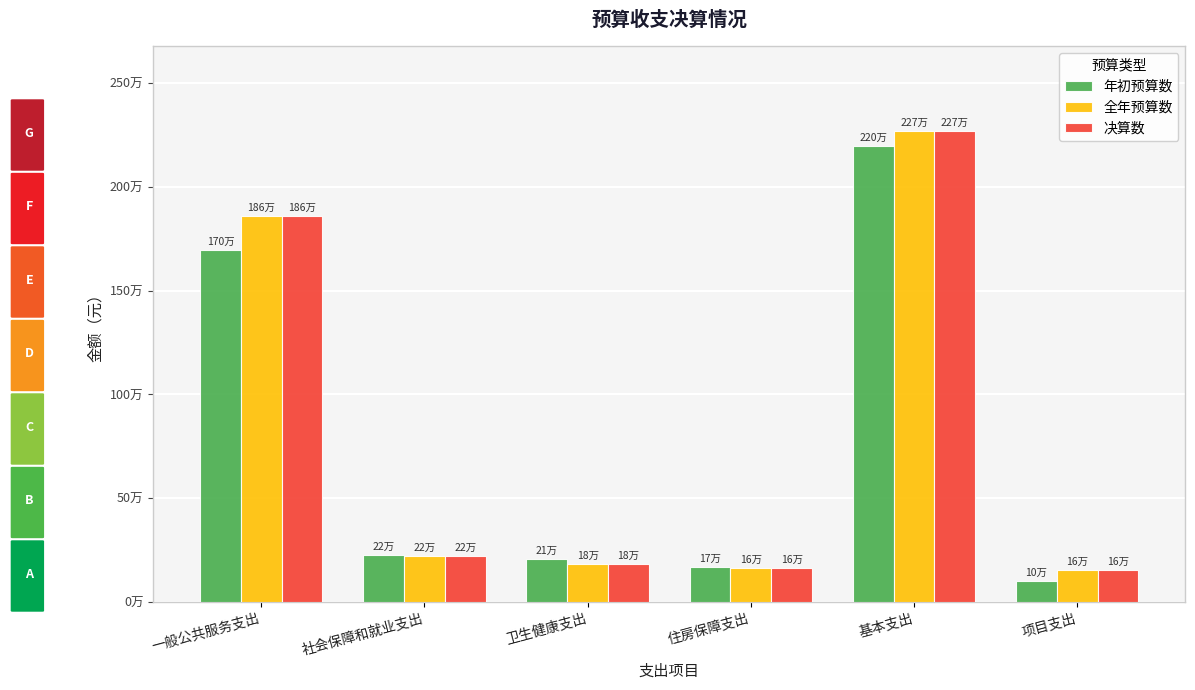

List the series in order of their peak value, highest first.

全年预算数, 决算数, 年初预算数